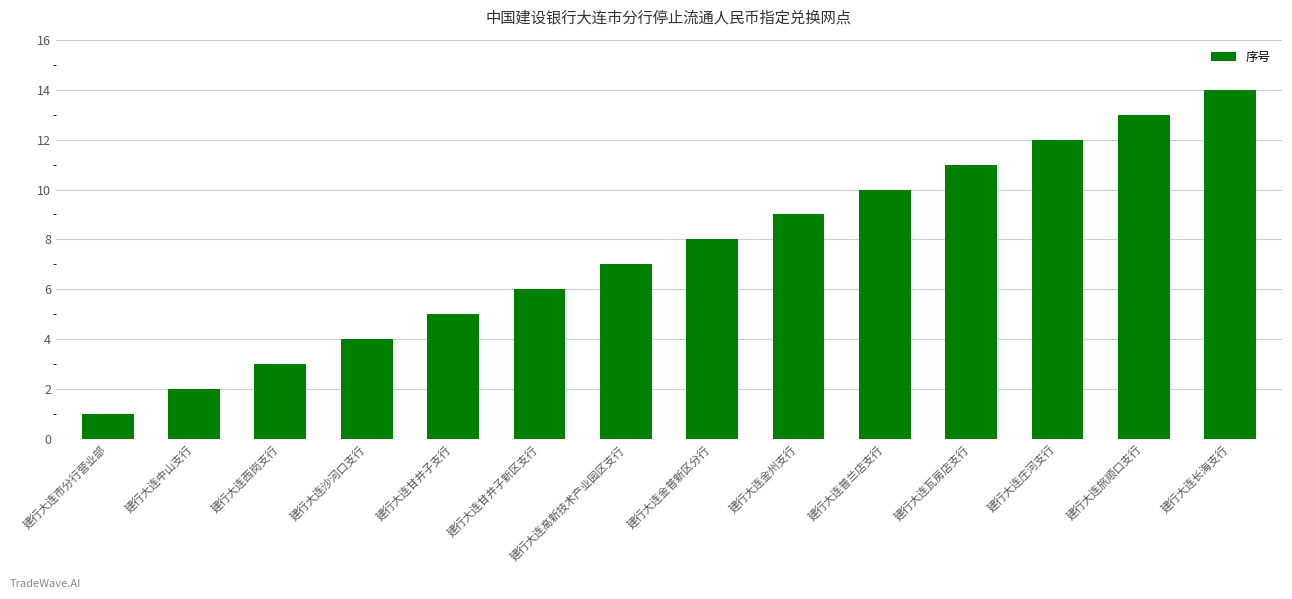

How many values are below 8?

7